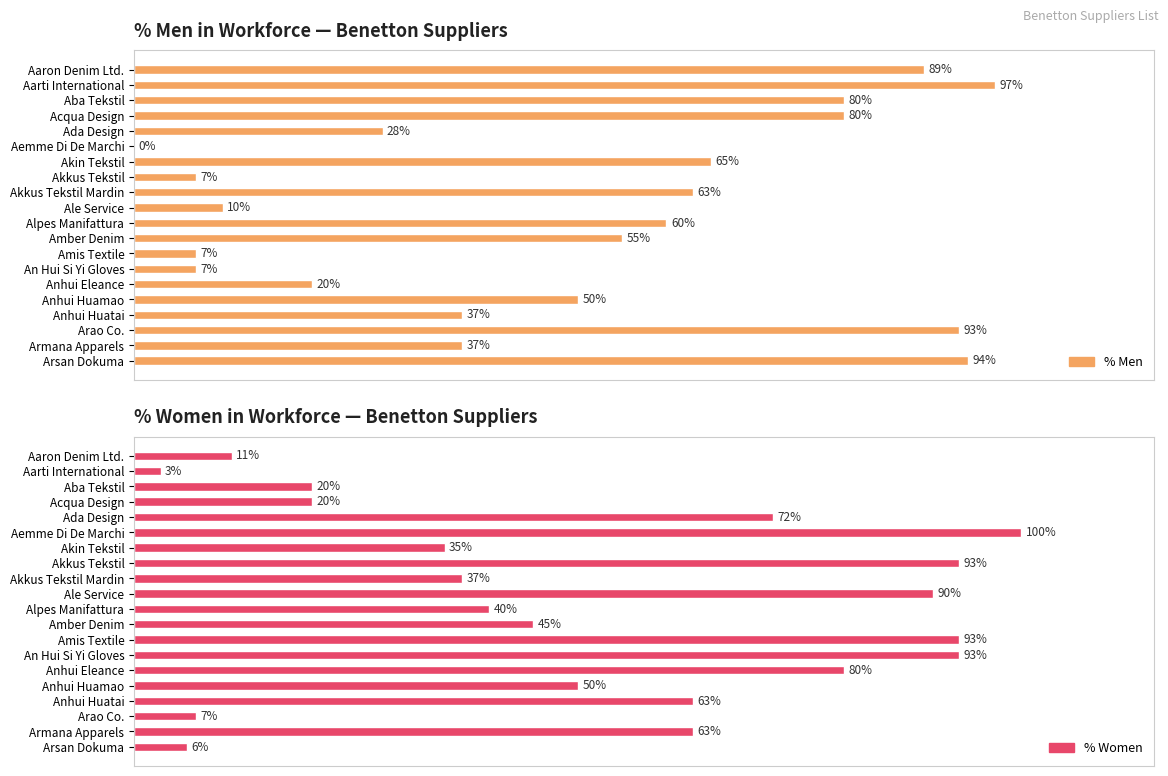

What is the total value across all series at Aba Tekstil?

100